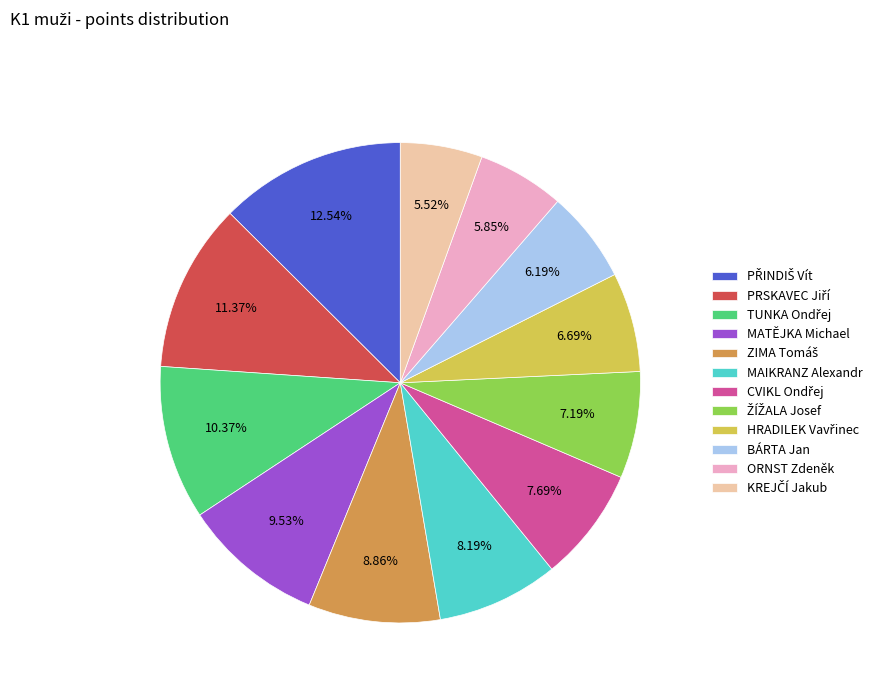

The ORNST Zdeněk slice represents 12% of the pie. True or false?

False